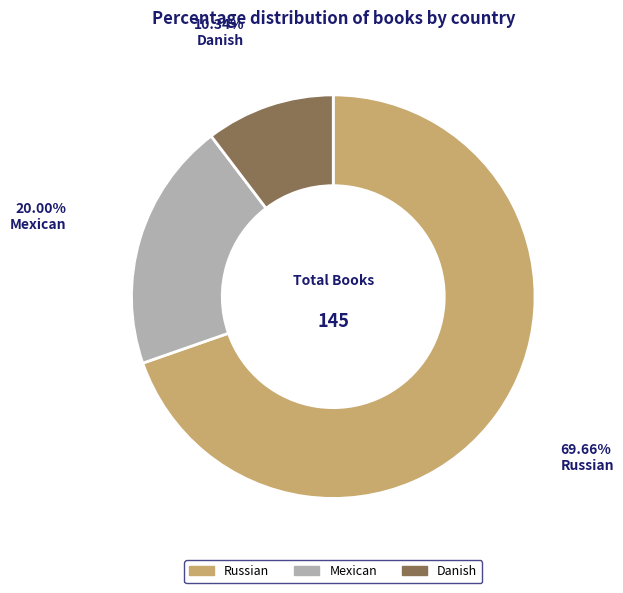

Count the number of slices in the pie.

3